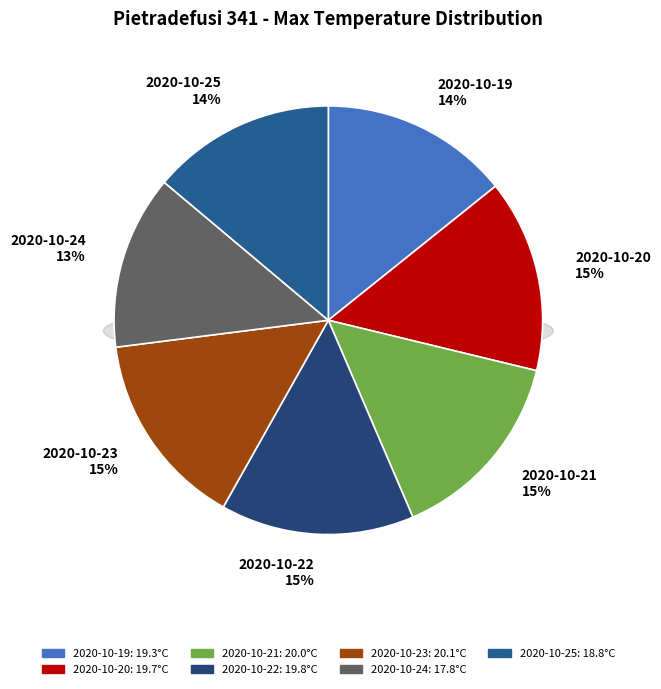

Does 2020-10-24 represent more than half of the total?

No